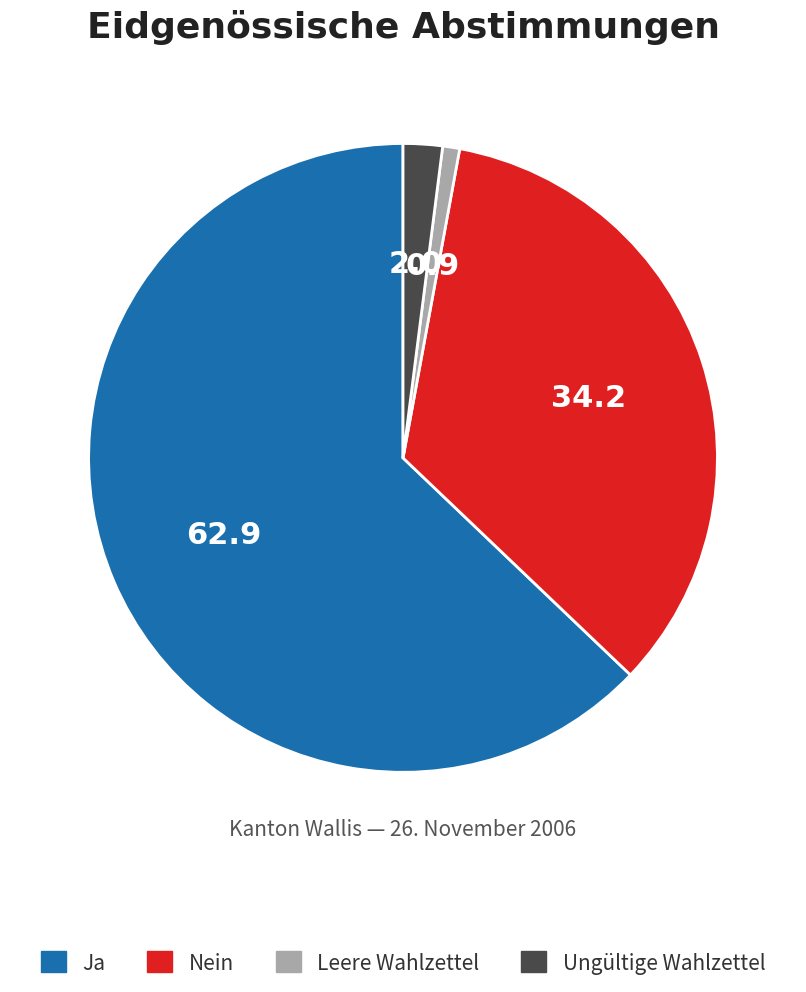

Which slice is the smallest?

Leere Wahlzettel